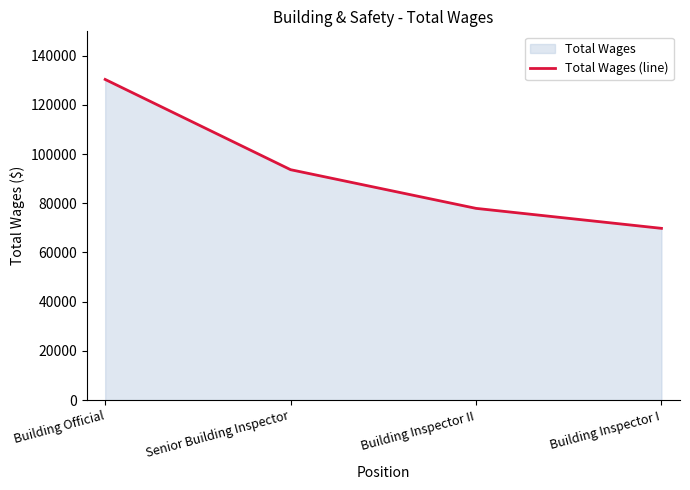

What is the difference between the maximum and minimum values?

60536